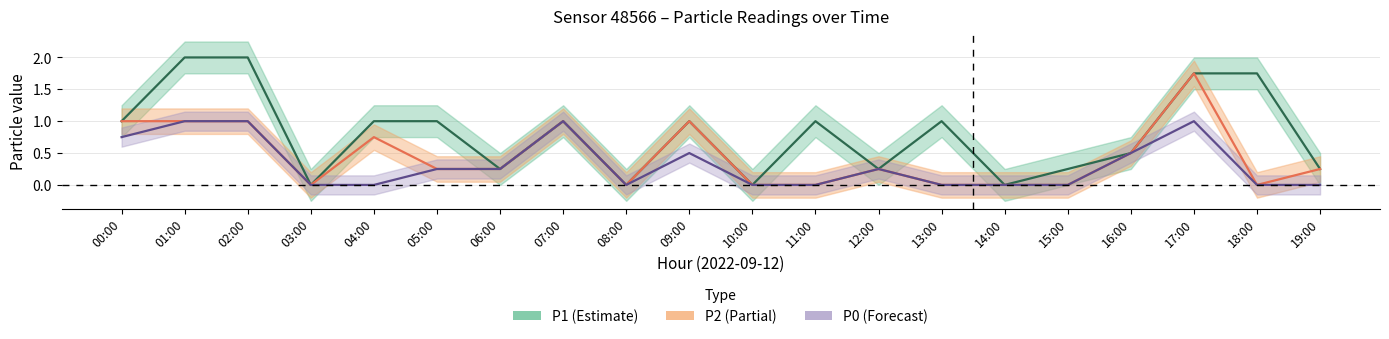

The value of P0 at 07:00 is 1.0. True or false?

True